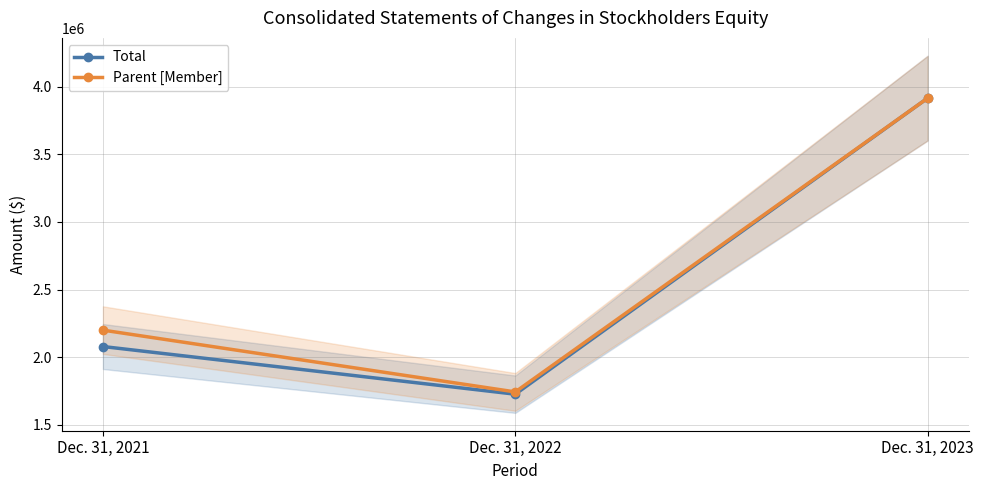

At Dec. 31, 2021, list the series in order from smallest to largest.

Total, Parent [Member]